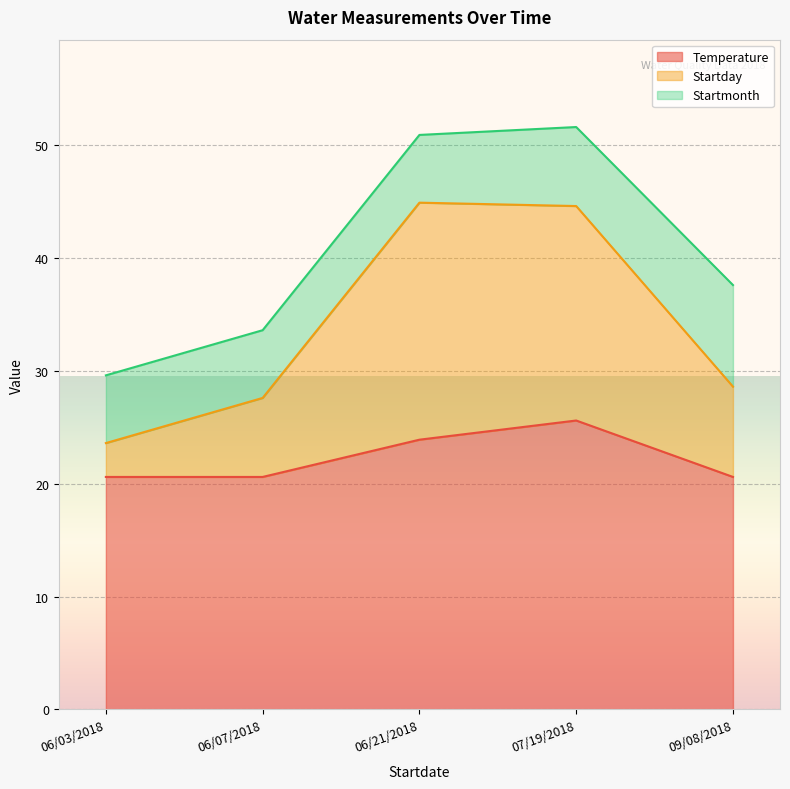

At which label is Temperature closest to 23?

06/21/2018